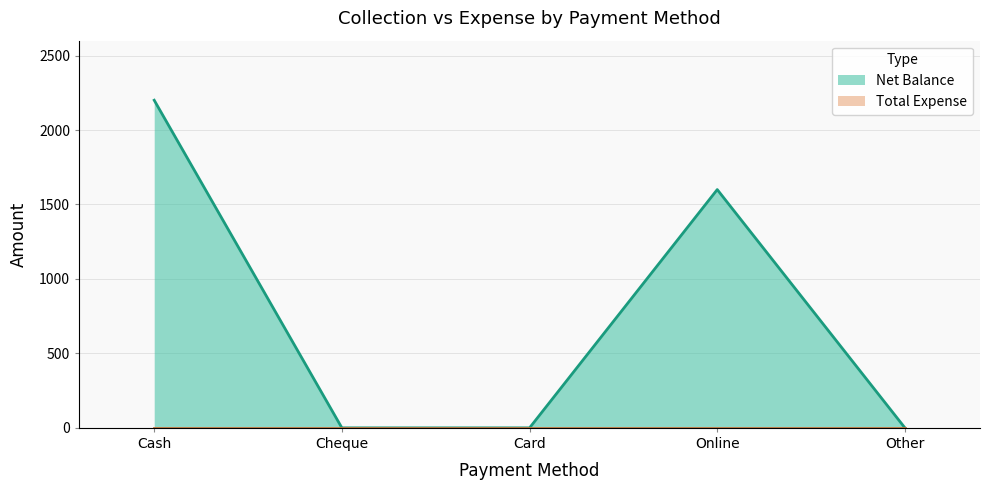

What is the change in value from Cheque to Online?

+1600